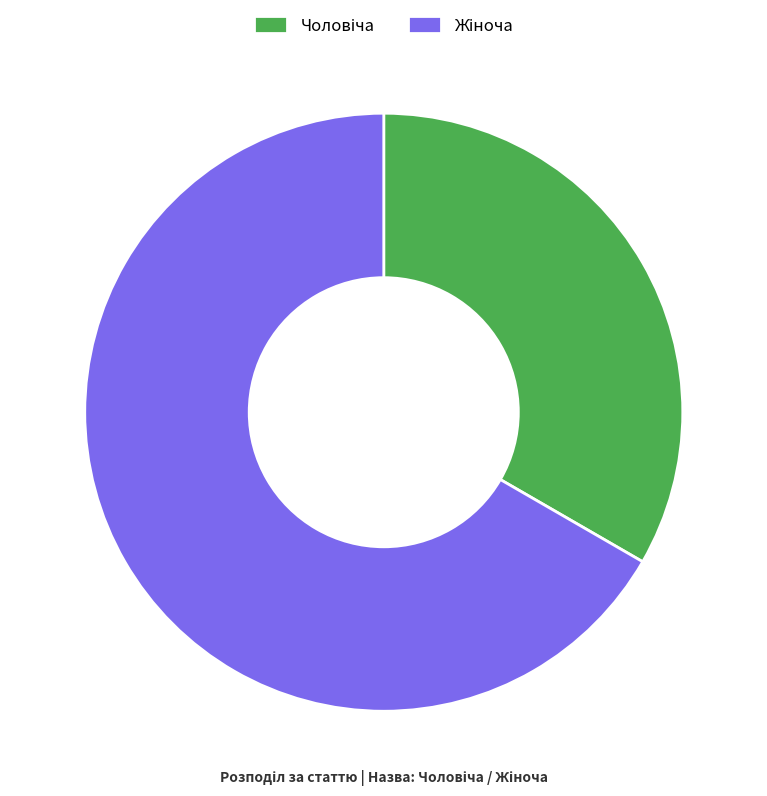

Does any single category account for the majority?

Yes